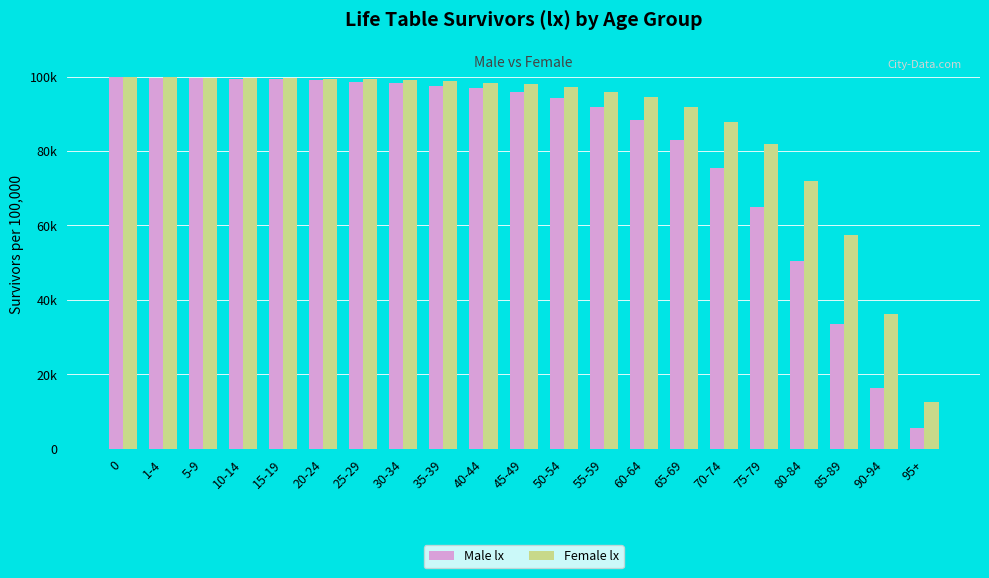

Does the chart contain stacked bars?

No